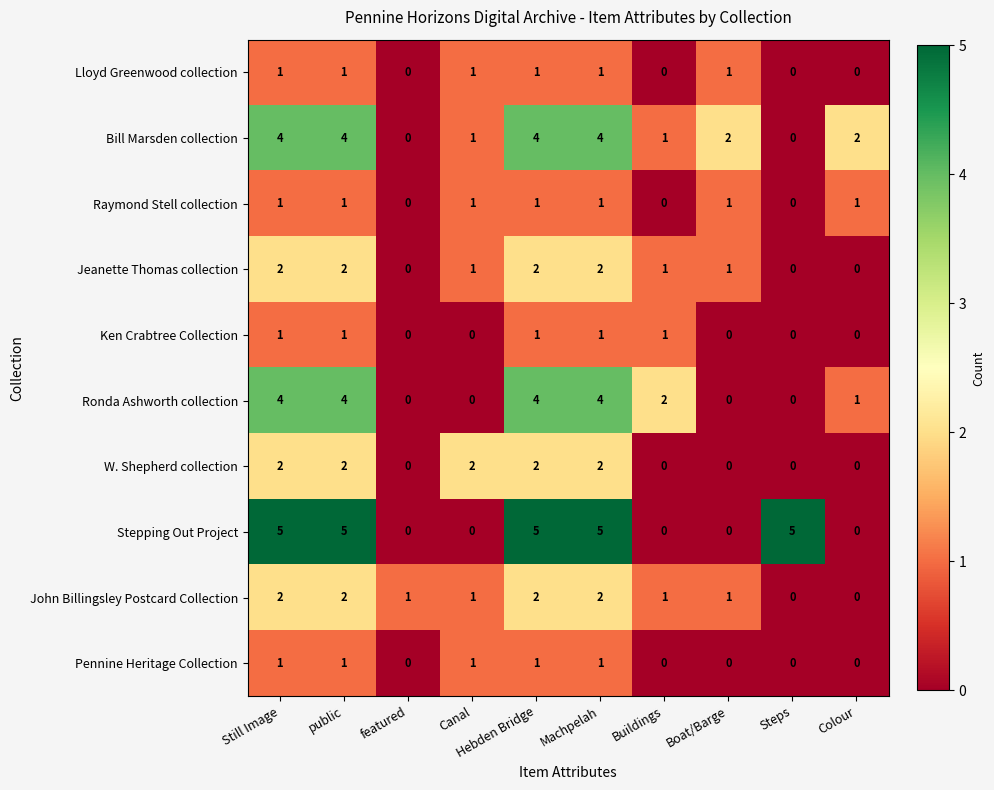

What value does the Bill Marsden collection series have at Still Image?

4